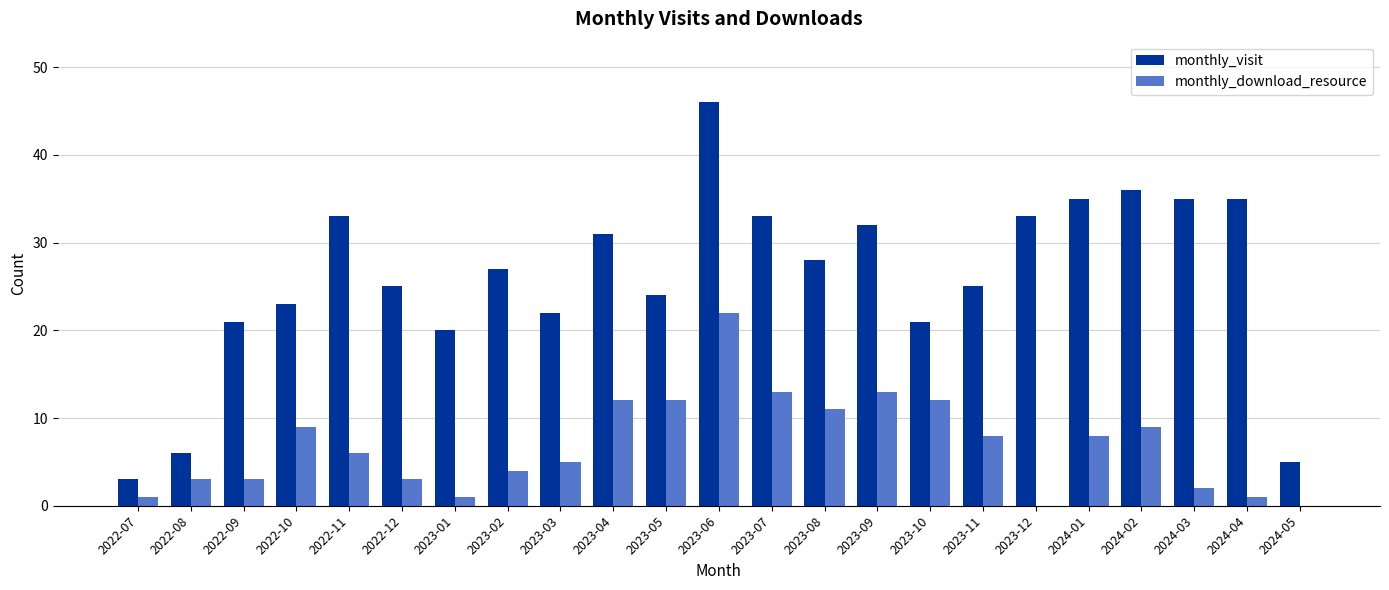

The monthly_visit series shows 9 at 2022-12. True or false?

False